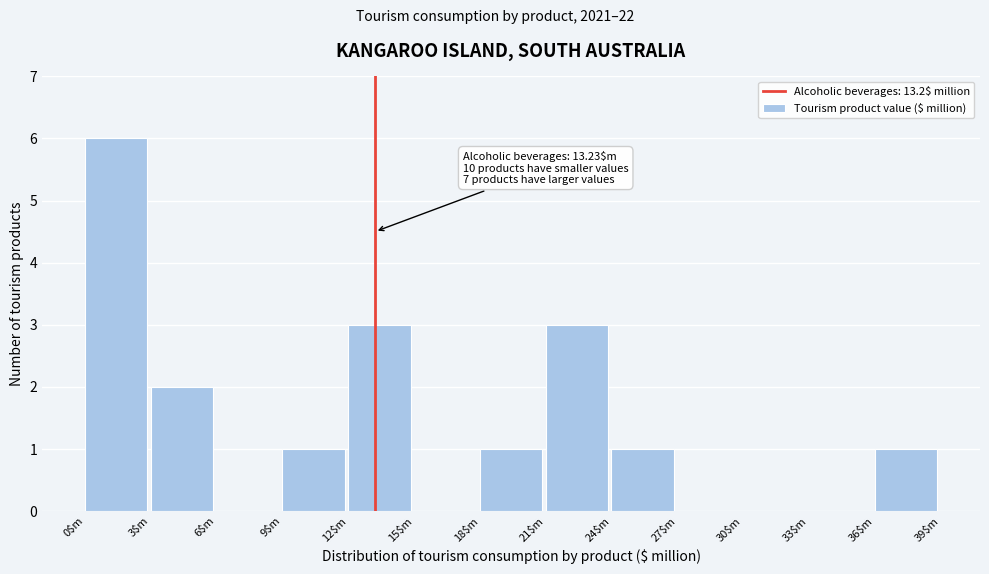

Over which range of the x-axis is the bar tallest?

0 to 3